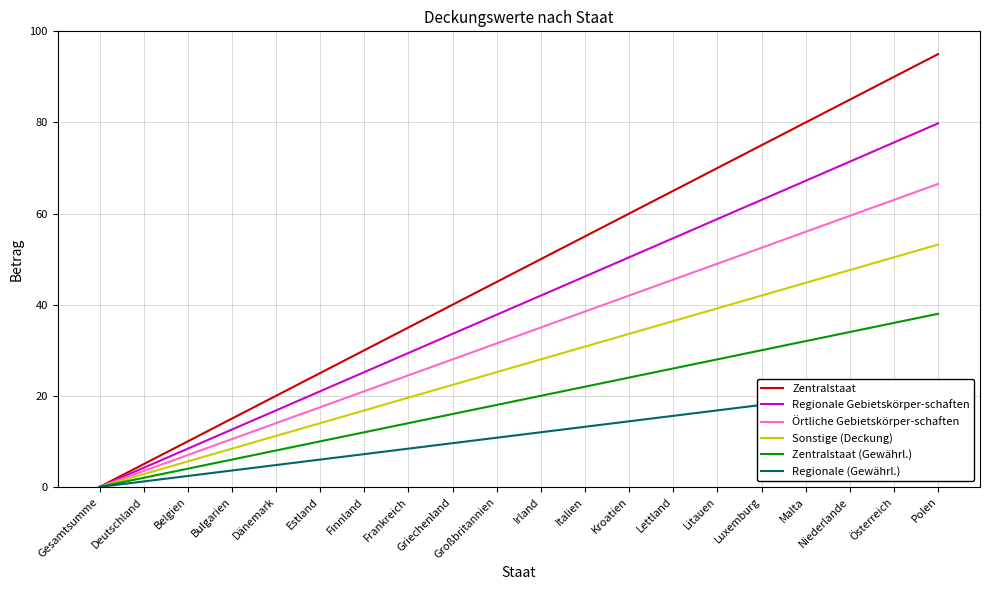

Does the chart have visible grid lines?

Yes